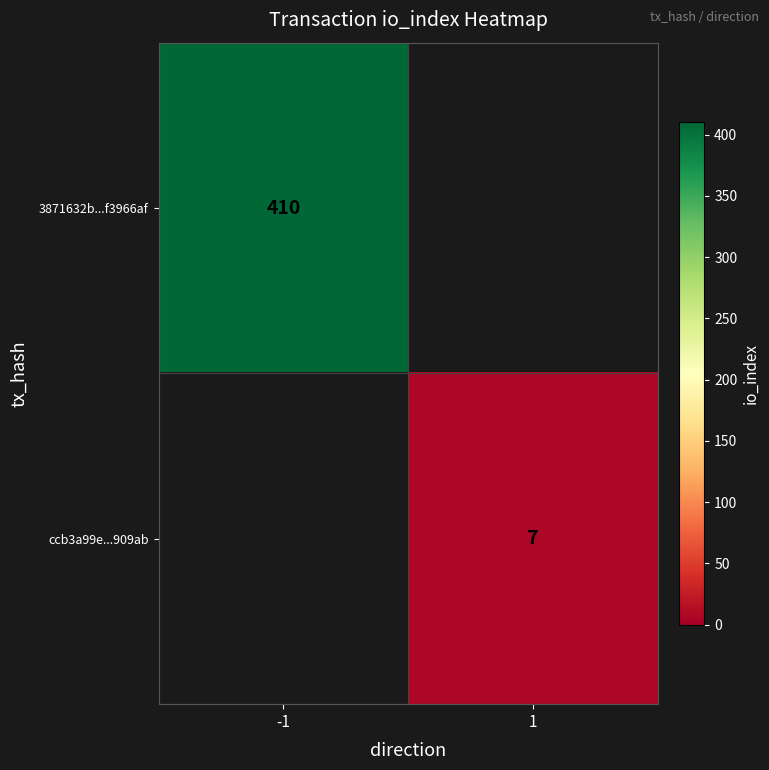

The value of ccb3a99e...909ab at 1 is 3. True or false?

False